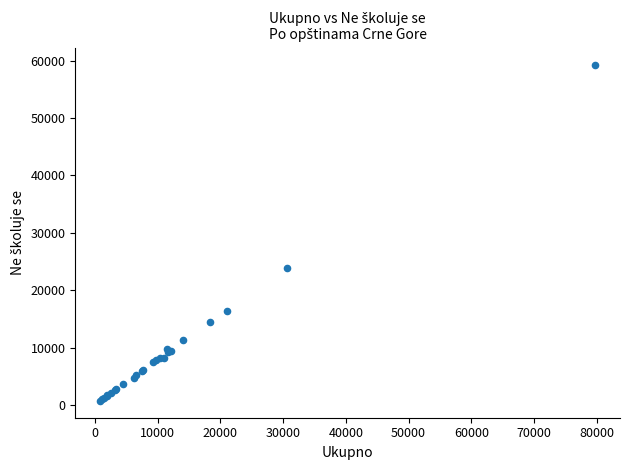

What Y value in the scatter plot is closest to 30015?

23895